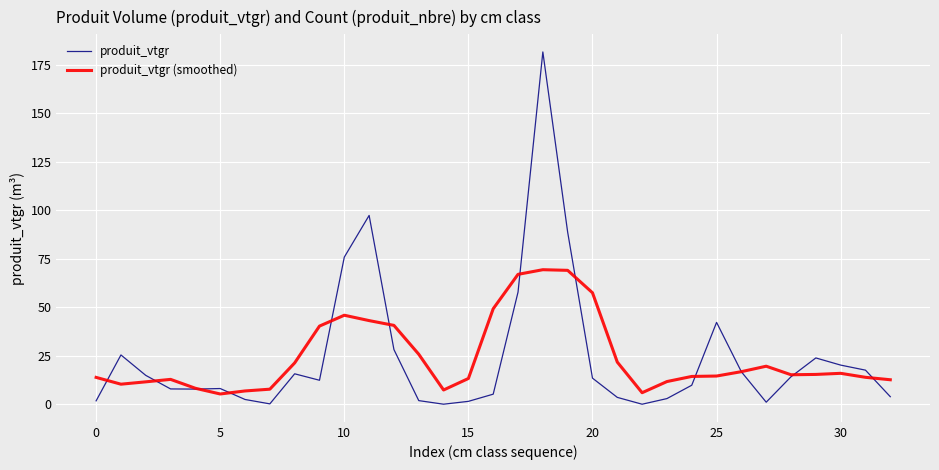

What is the lowest value of the produit_vtgr (smoothed) series?

5.4